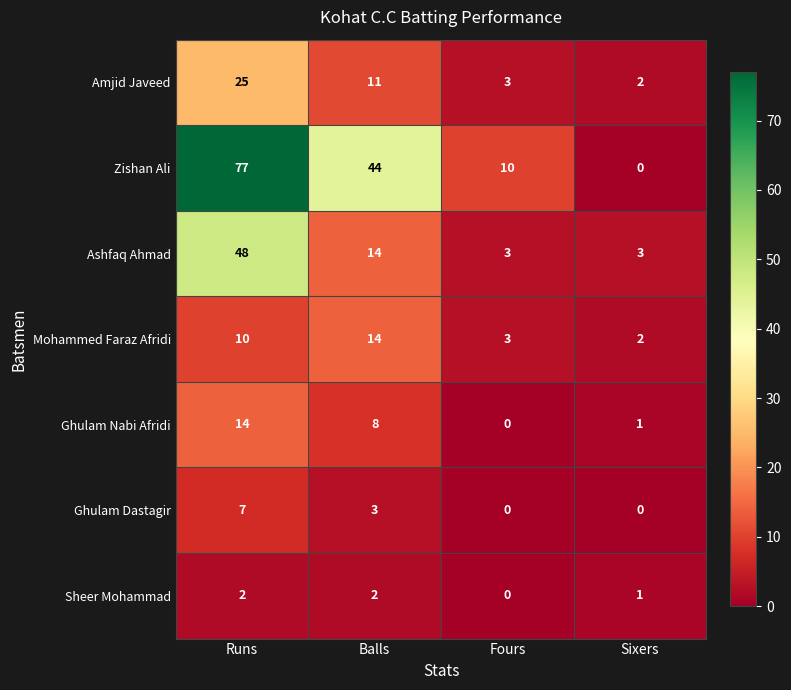

At which category is the sum across all series the highest?

Runs